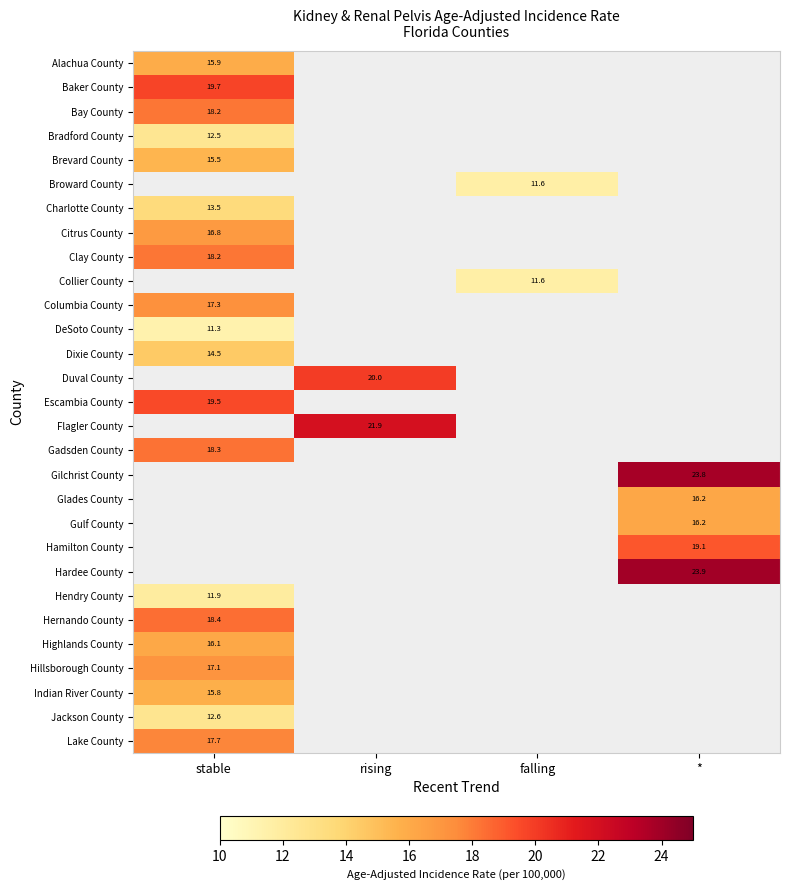

What is the greatest value displayed?

23.9